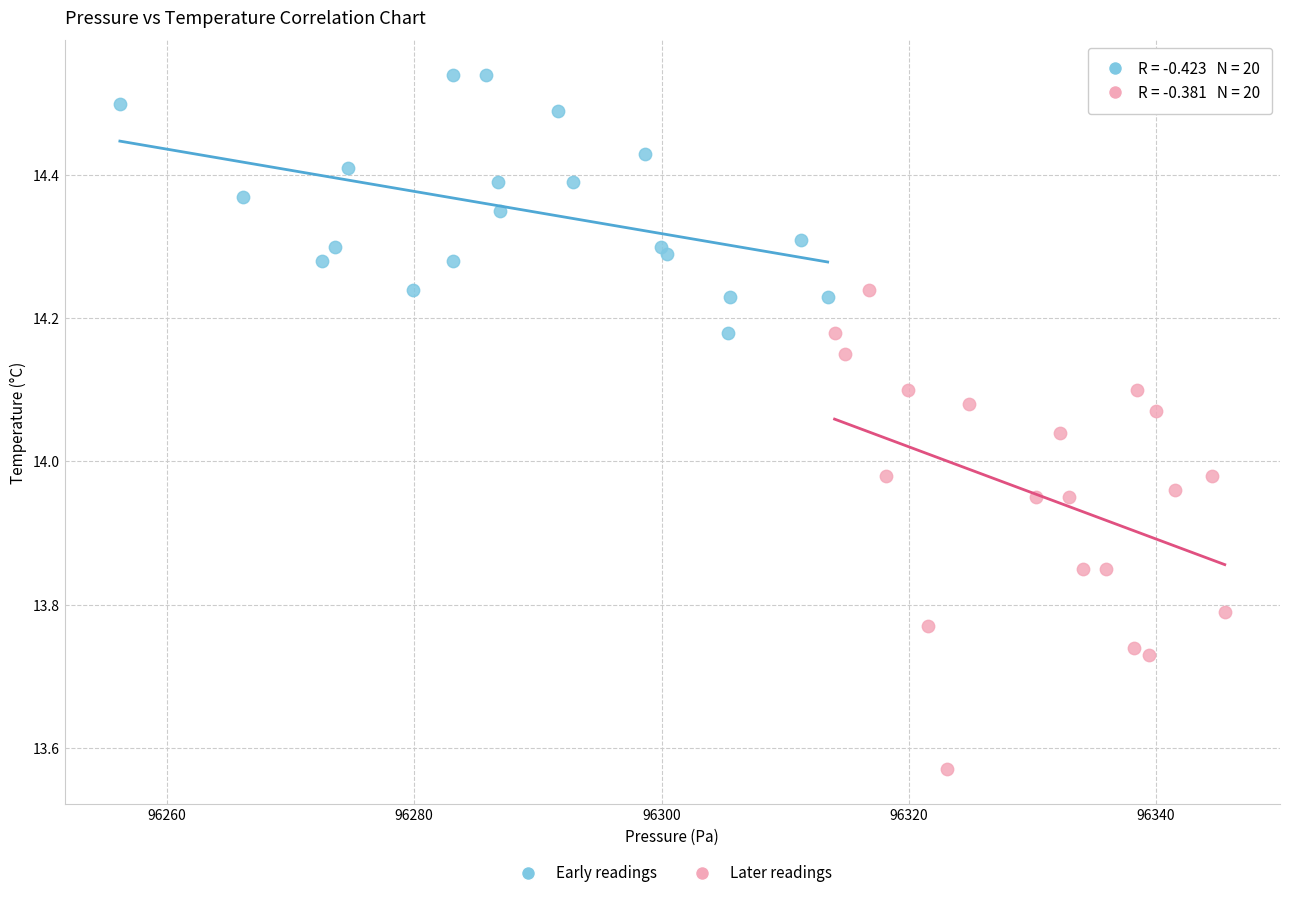

Which series contains the highest Y value?

Early readings